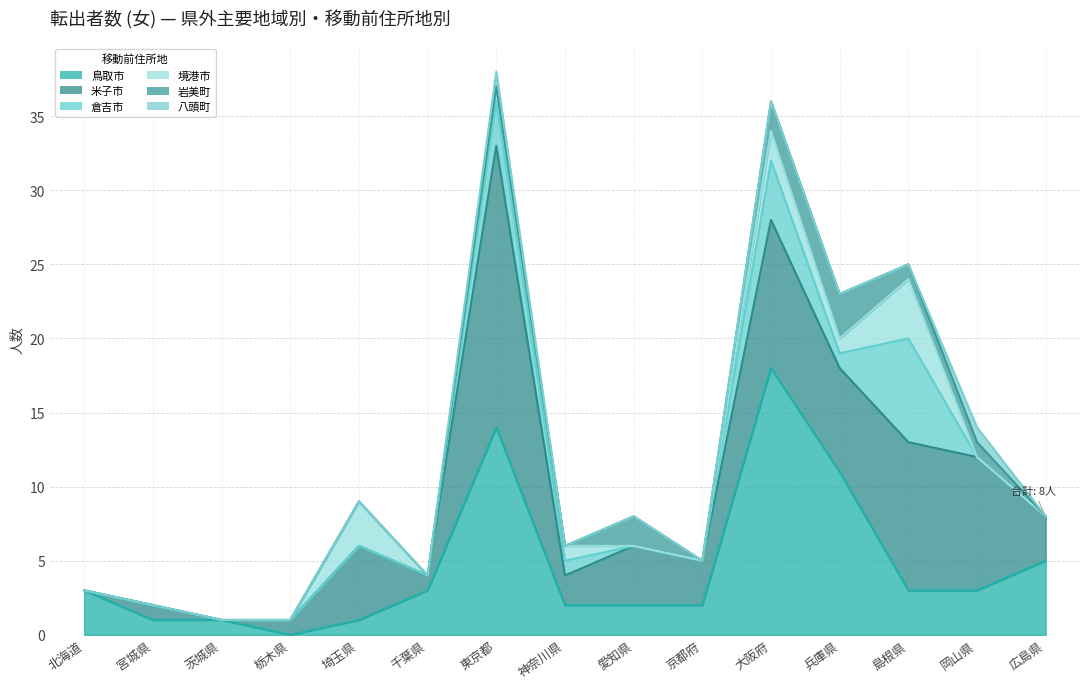

What is the sum of all 境港市 values?

12